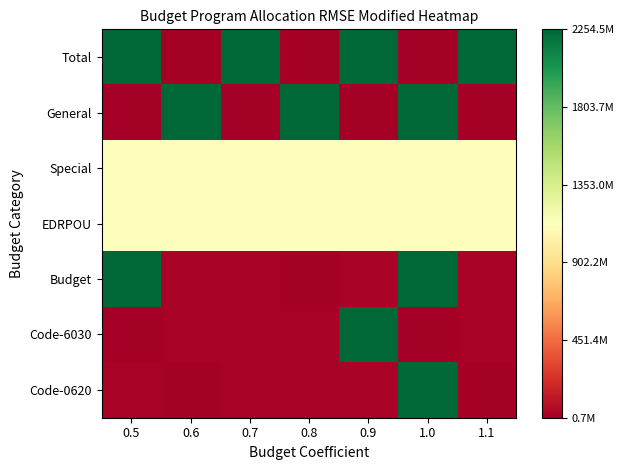

Rank the series at 0.6 from highest to lowest value.

General, Special, EDRPOU, Budget, Code-6030, Total, Code-0620